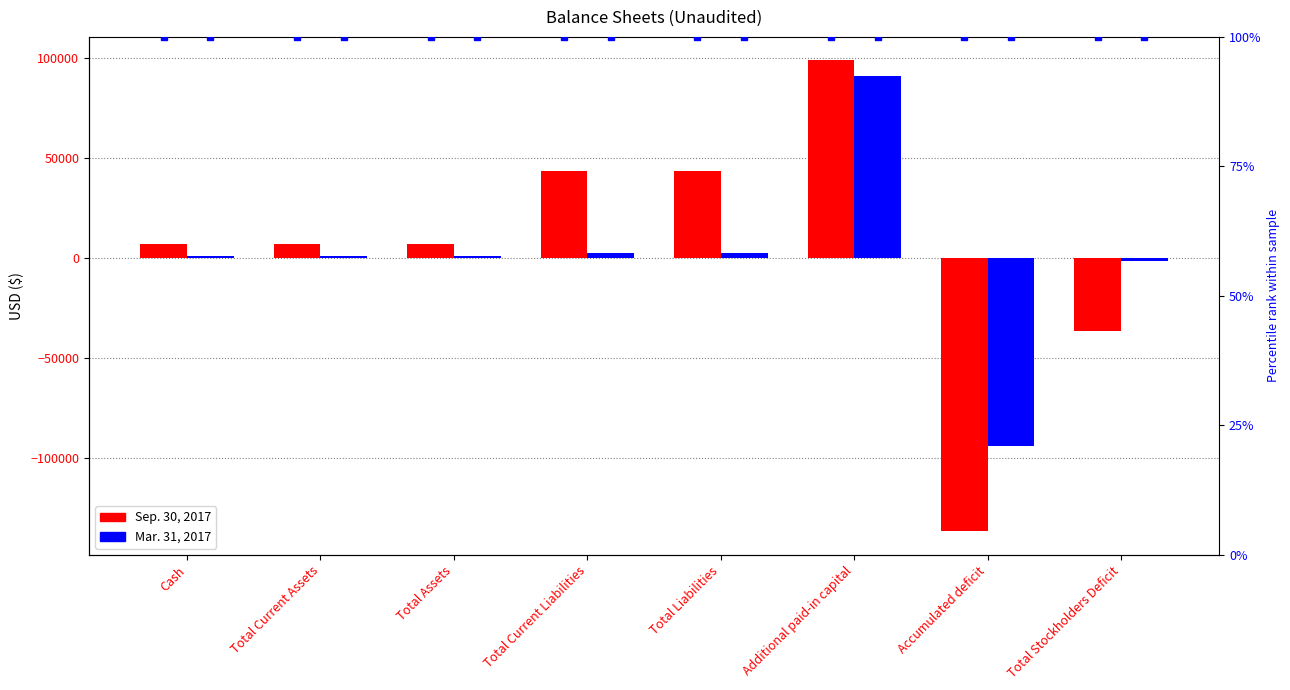

What is the sum of all Mar. 31, 2017 values?

1460